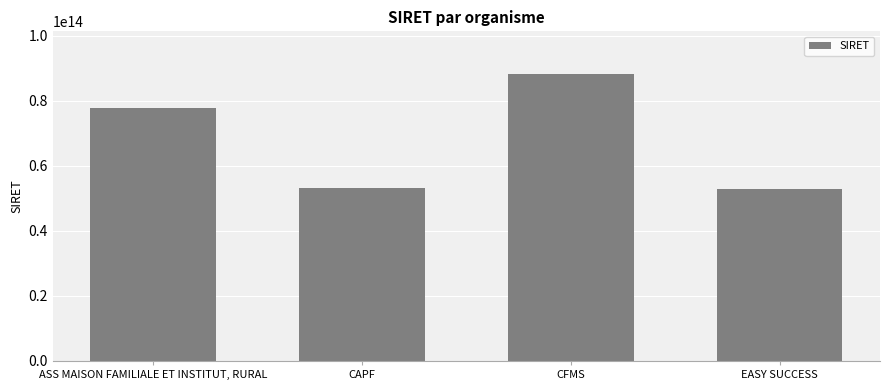

How many series are shown in this chart?

1